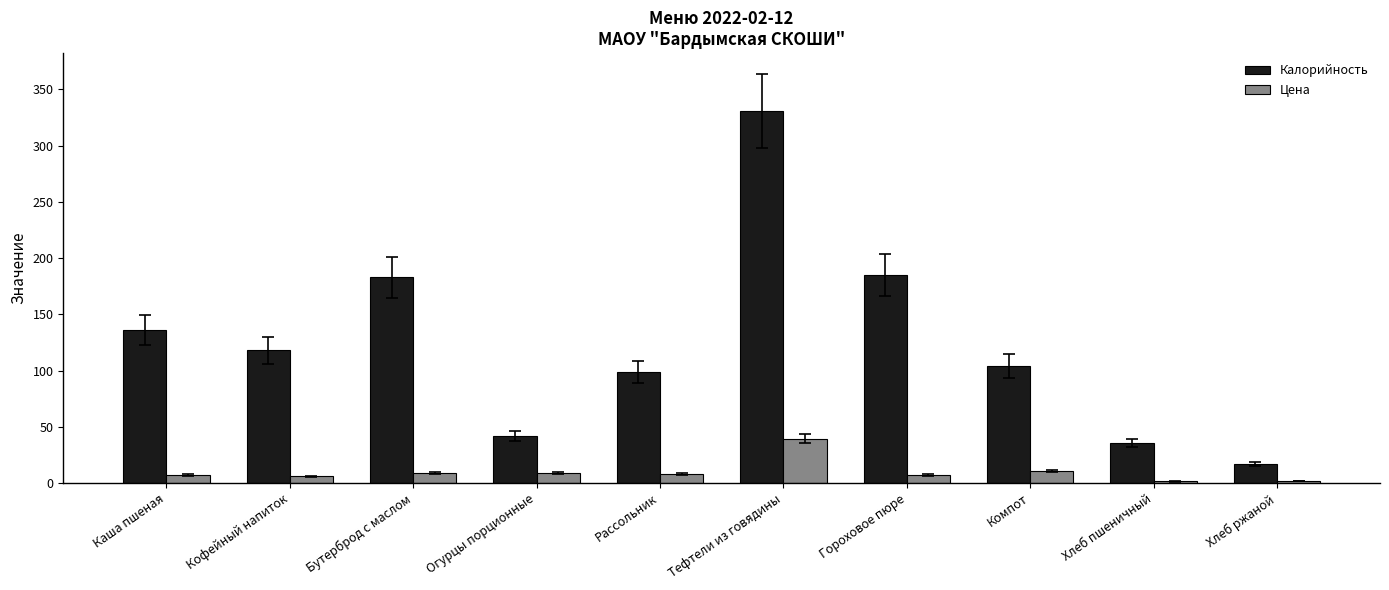

The Калорийность series shows 36.0 at Хлеб пшеничный. True or false?

True